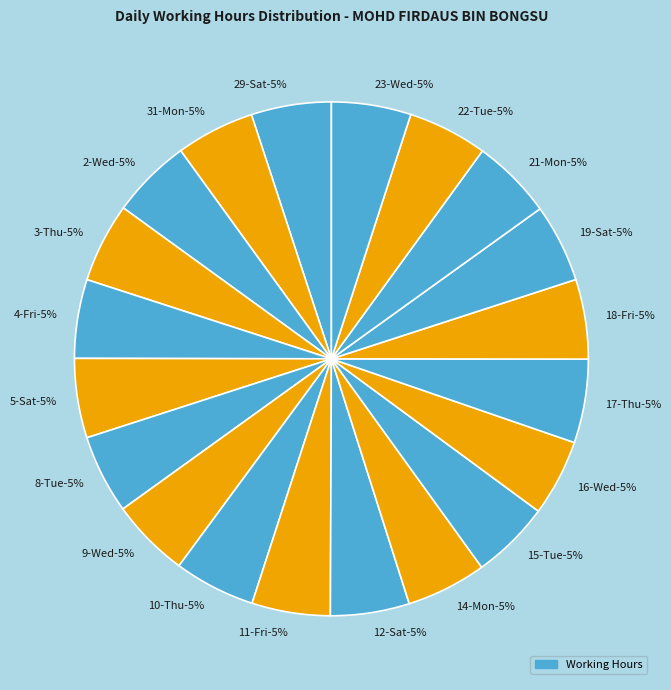

Do 12-Sat and 17-Thu together represent more than half of the pie?

No